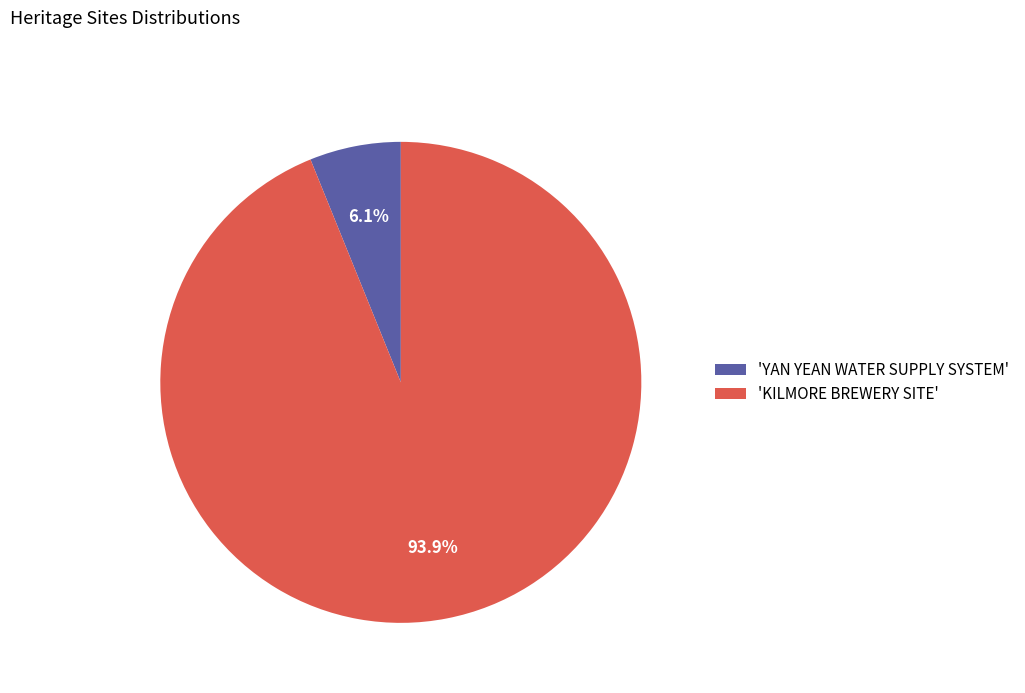

Does any single category account for the majority?

Yes